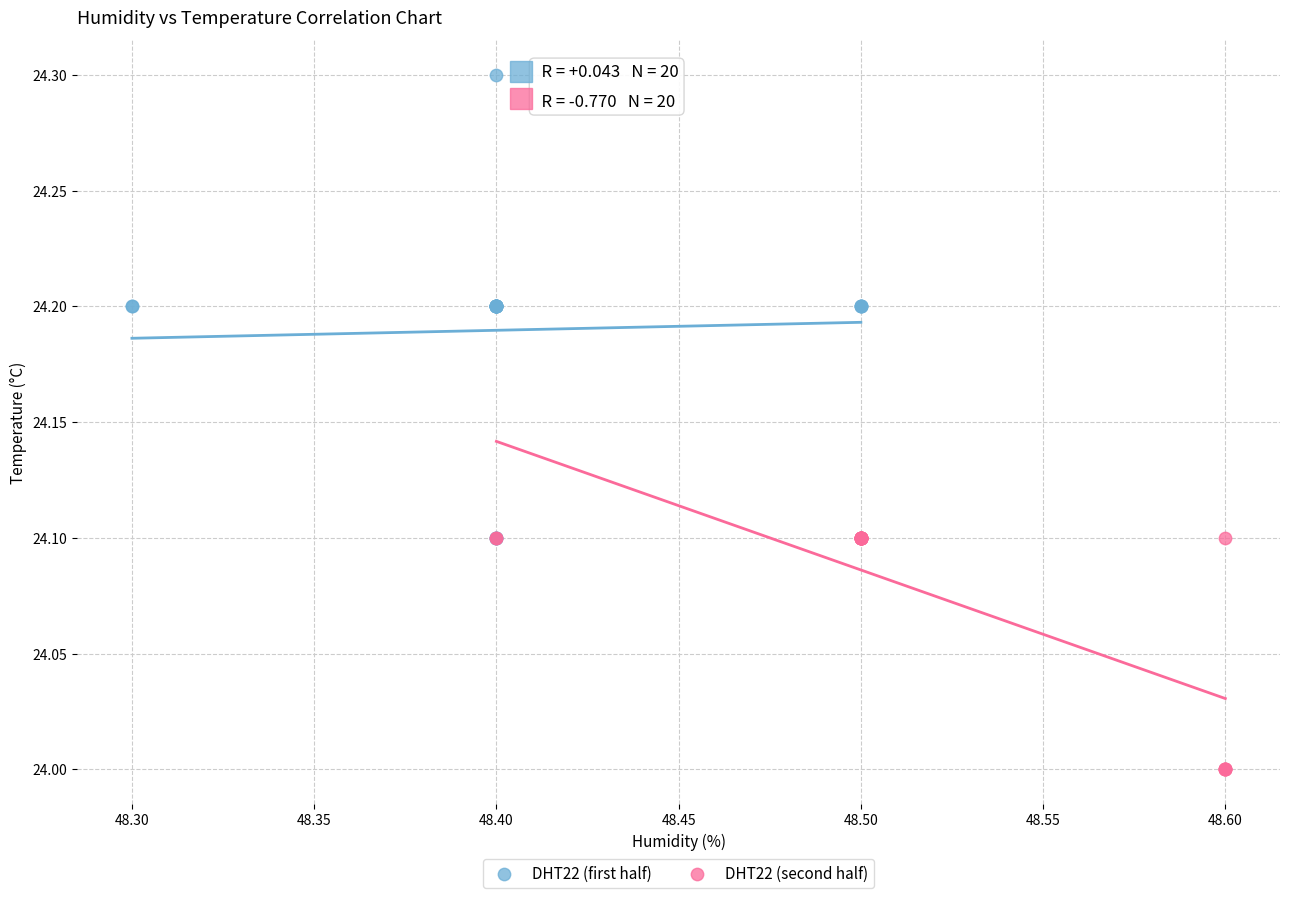

Which series has the largest Y range (max minus min)?

DHT22 (first half)